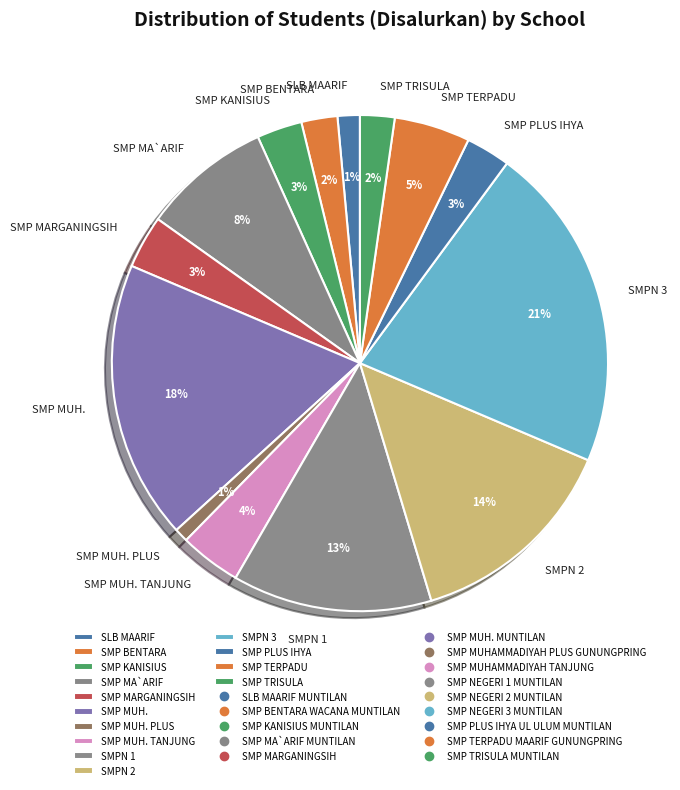

What percentage is the SMP MA`ARIF slice, to the nearest percent?

8%